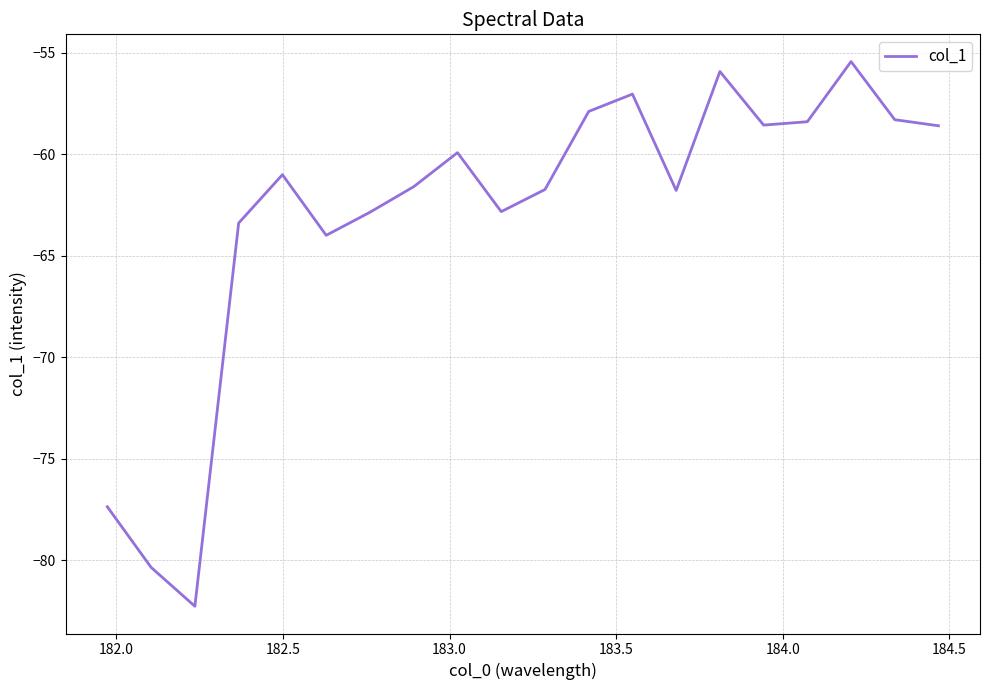

What is the smallest value displayed?

-82.3